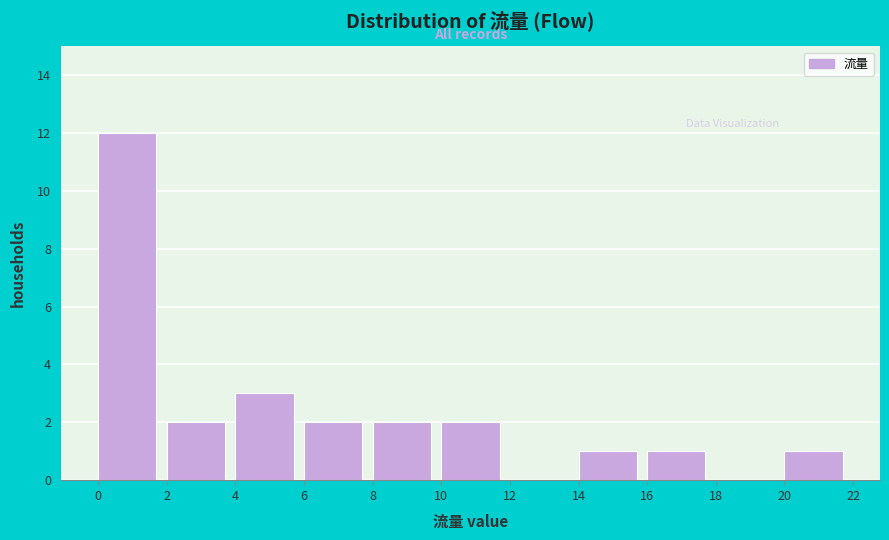

Which range on the x-axis has the tallest bar?

0 to 2